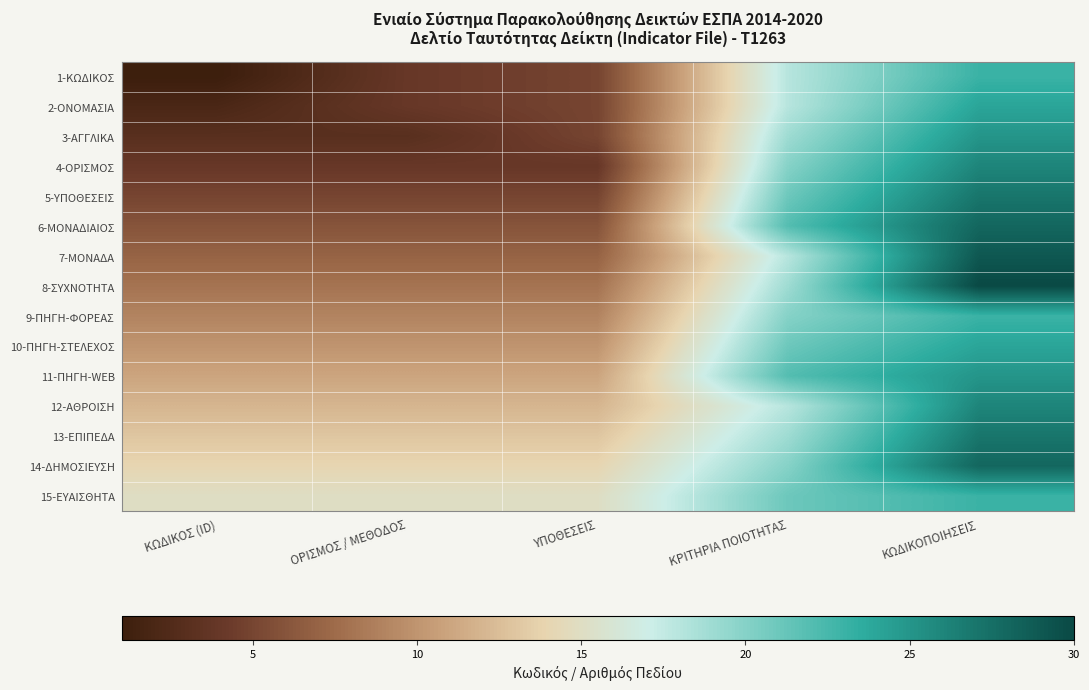

Which label corresponds to the largest value in the chart?

ΚΩΔΙΚΟΠΟΙΗΣΕΙΣ